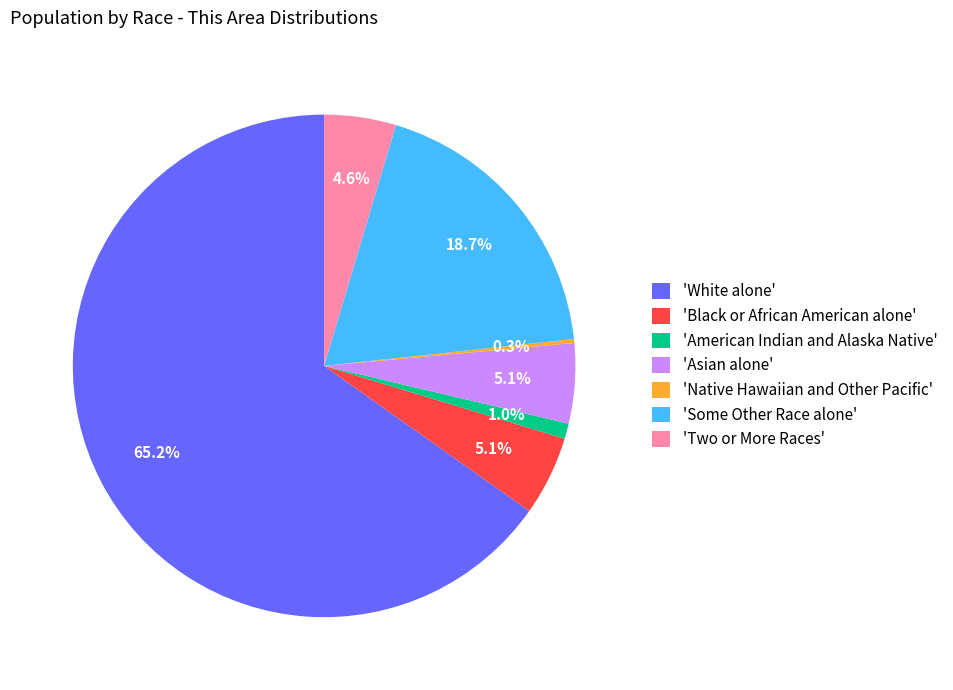

What is the total percentage of 'American Indian and Alaska Native' and 'White alone'?

66.2%